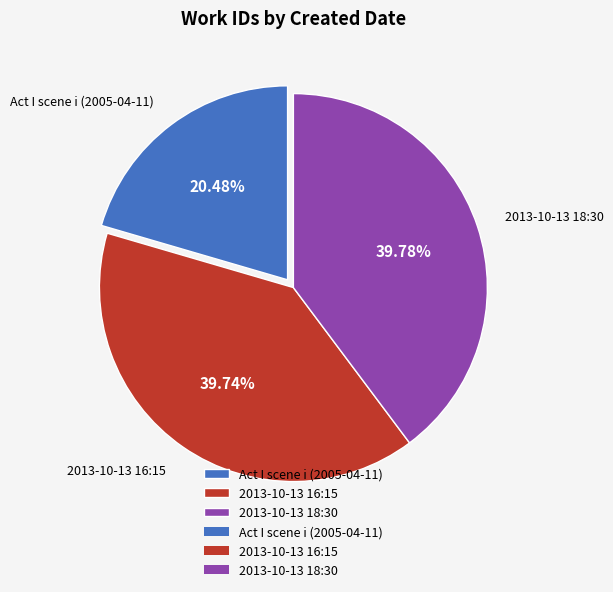

Between Act I scene i (2005-04-11) and 2013-10-13 16:15, which is larger?

2013-10-13 16:15